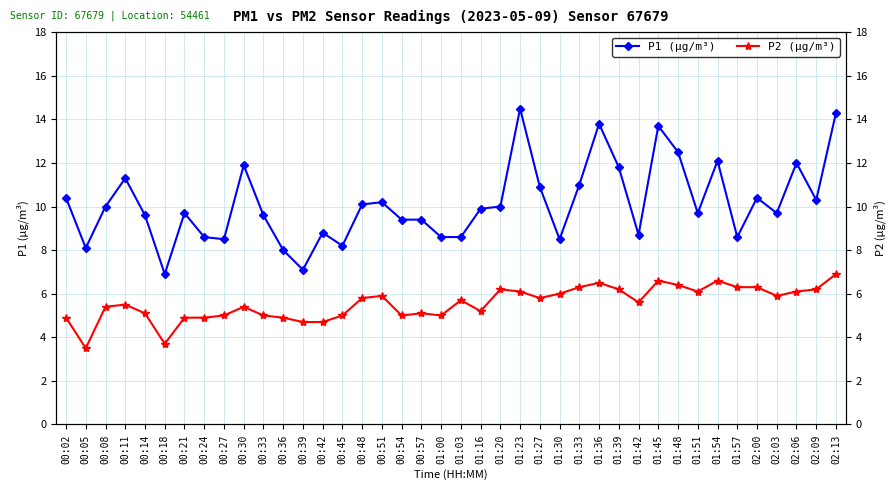

What value does the P1 (µg/m³) series have at 02:06?

12.0